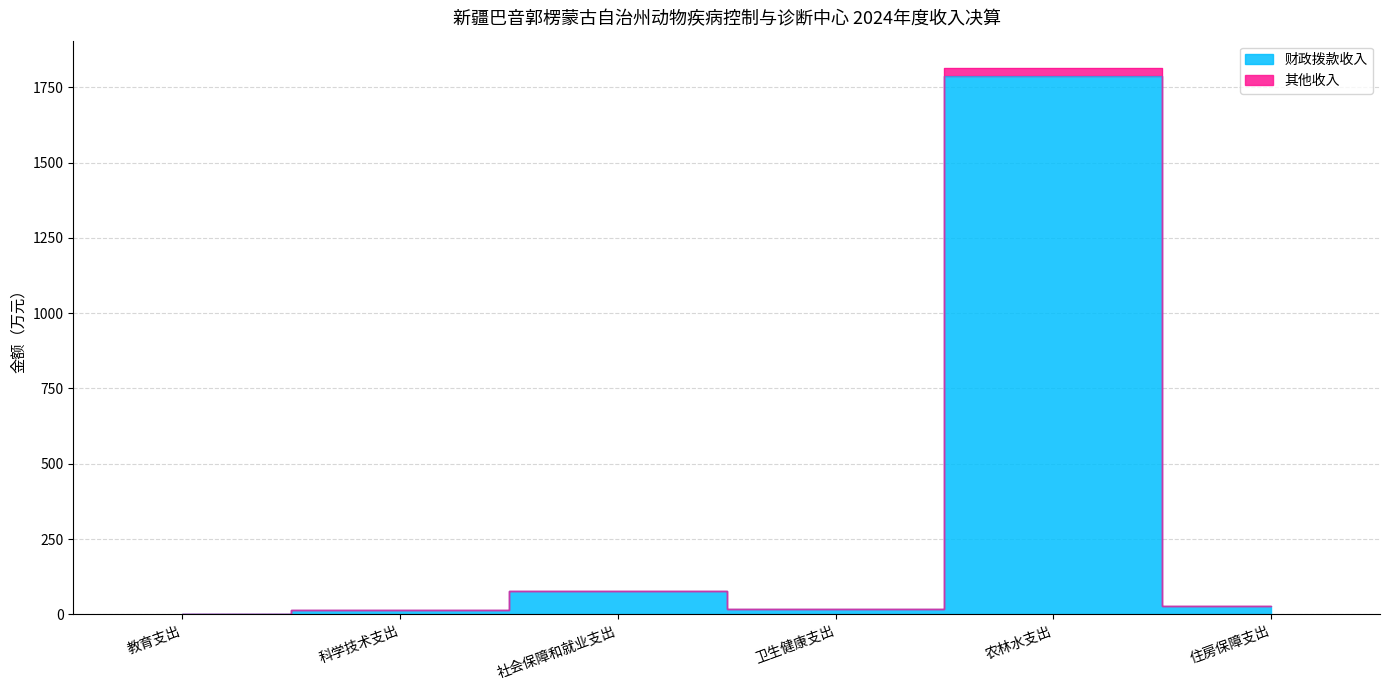

Reading right to left, transcribe all the data shown in this chart.

财政拨款收入: 28.0	1786.4	17.9	78.6	13.8	0.8
其他收入: 28.0	1813.9	17.9	78.6	13.8	0.8